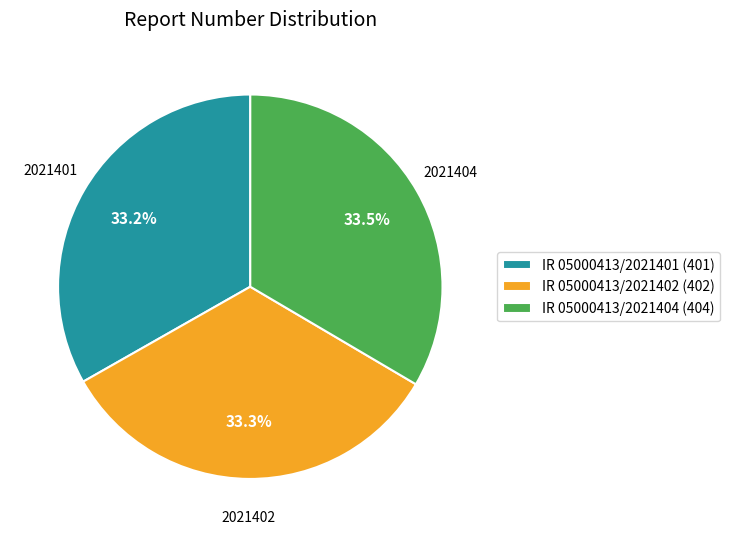

How many segments does this pie chart have?

3